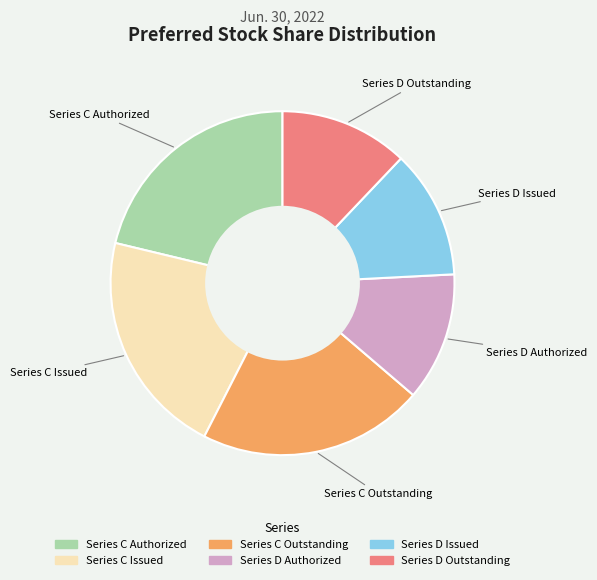

Which has a higher value, Series D Outstanding or Series C Outstanding?

Series C Outstanding